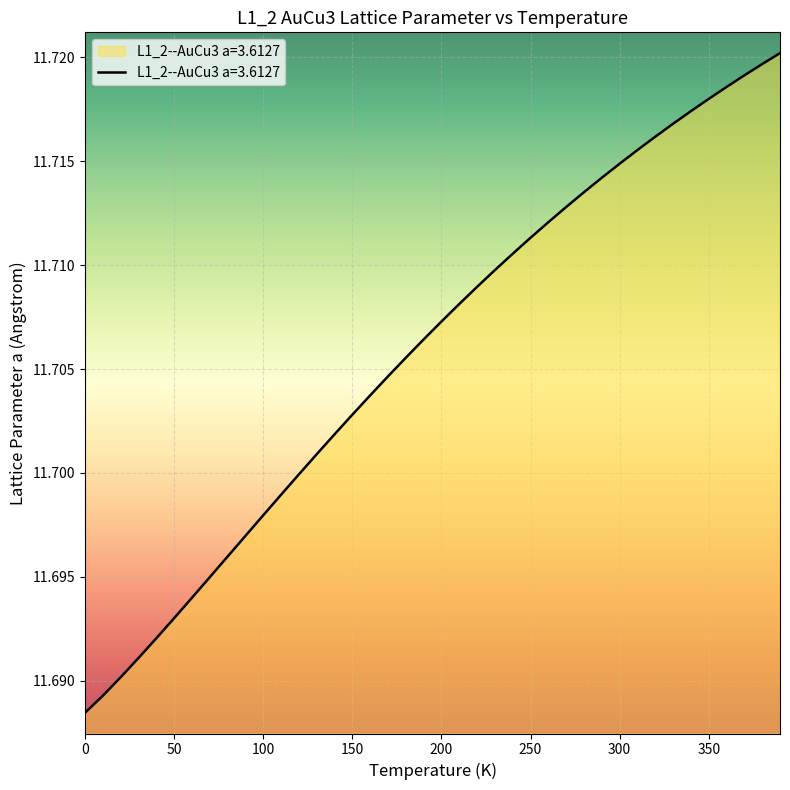

How many lines are shown in the chart?

1